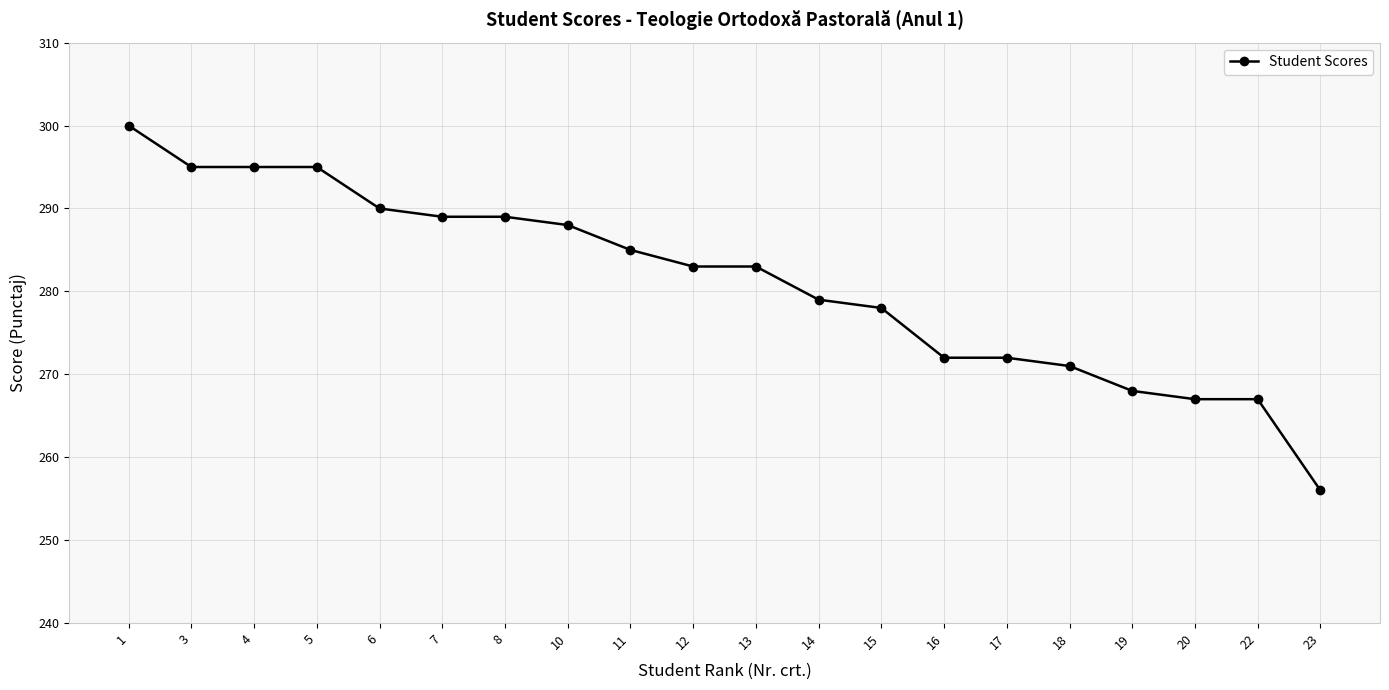

How many lines are shown in the chart?

1